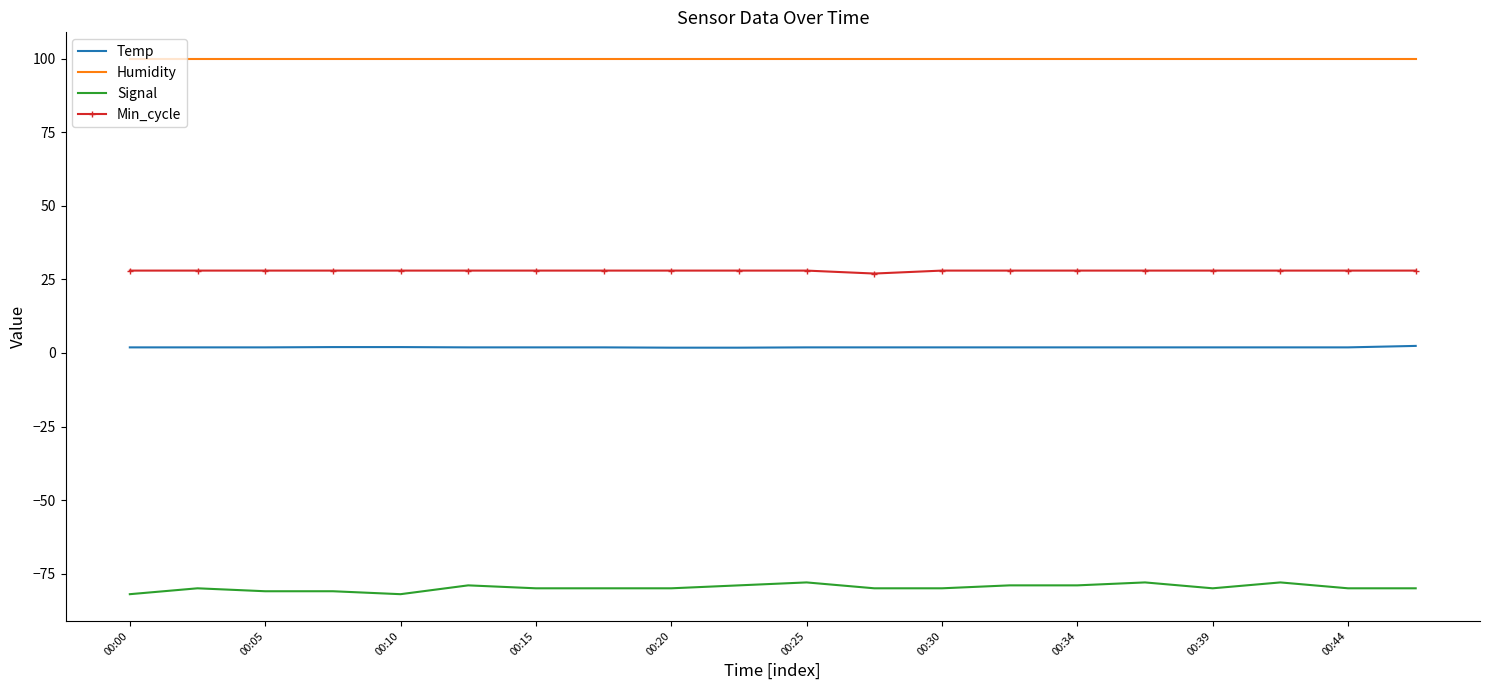

What is the smallest value displayed?

-82.0